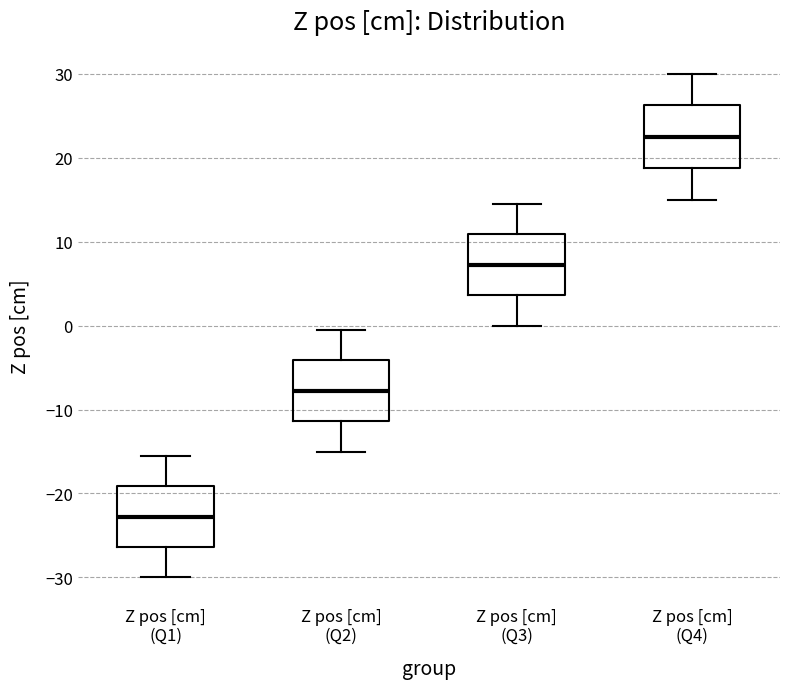

Reading left to right, transcribe this box plot: for each box, give where its median line is, the range the box spans, and where its two whiskers end, as read against the y-axis. The values are not printed on the chart, so give them approximately, as read against the axis.

Z pos [cm] (Q1): median -23, box -26 to -19, whiskers -30 to -15
Z pos [cm] (Q2): median -8, box -11 to -4, whiskers -15 to 0
Z pos [cm] (Q3): median 7, box 4 to 11, whiskers 0 to 15
Z pos [cm] (Q4): median 23, box 19 to 26, whiskers 15 to 30